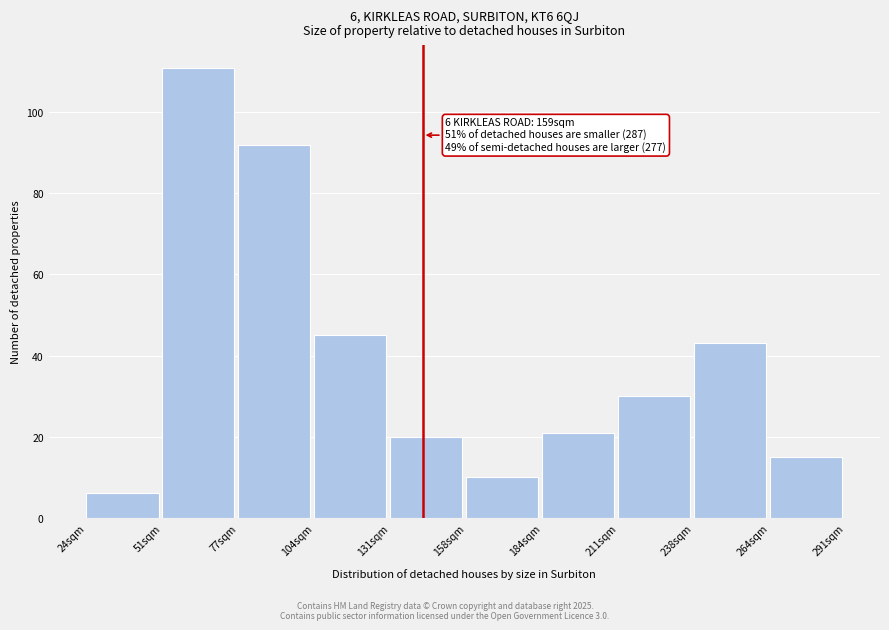

Reading left to right, list all the values displayed in this chart.

6	111	92	45	20	10	21	30	43	15